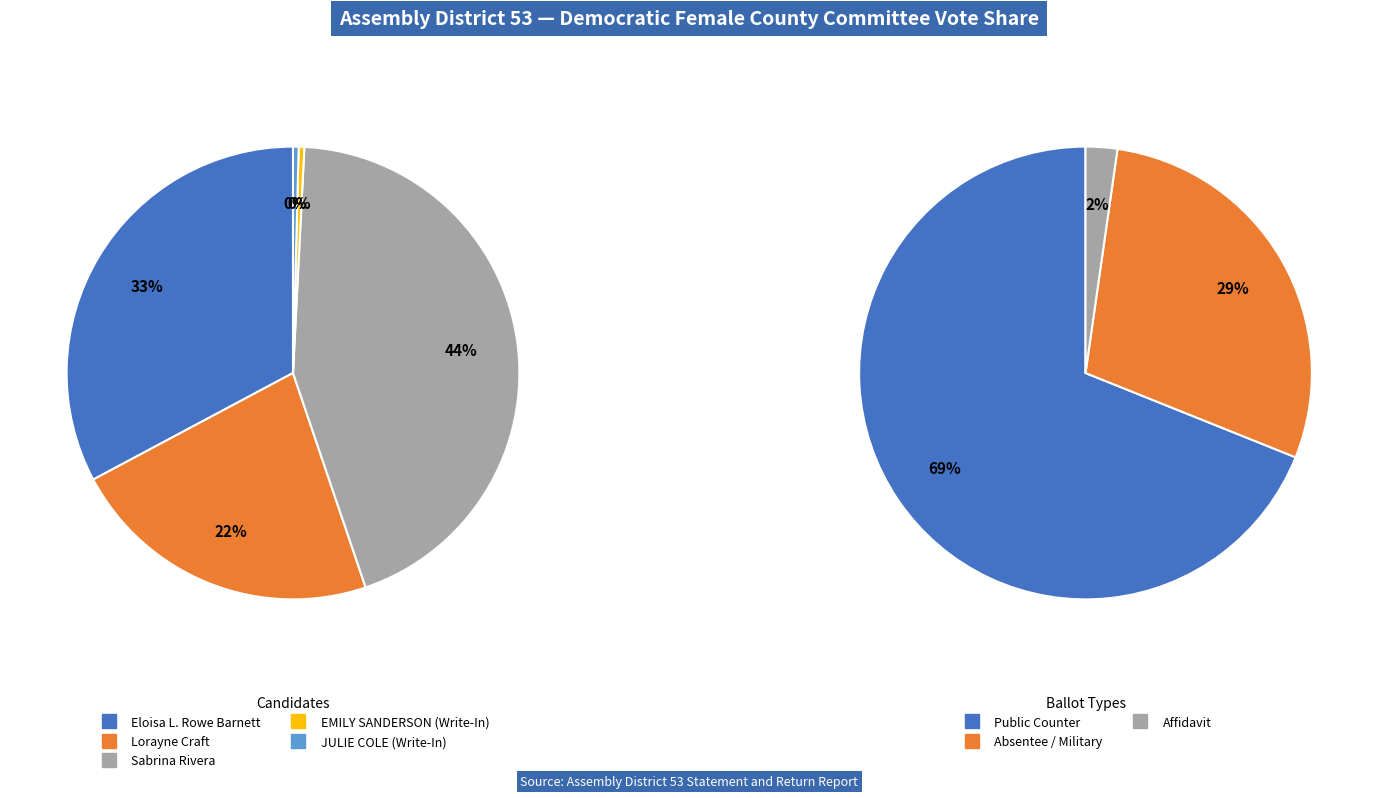

How much of the chart is everything except Eloisa L. Rowe Barnett?

67.2%